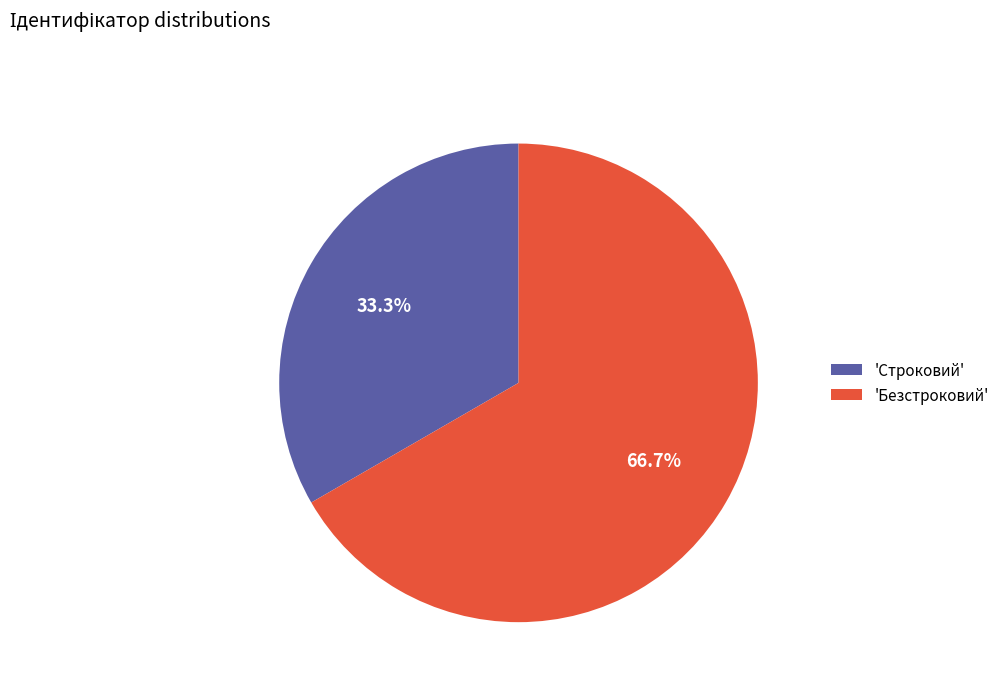

Combined, do 'Безстроковий' and 'Строковий' account for over 50%?

Yes